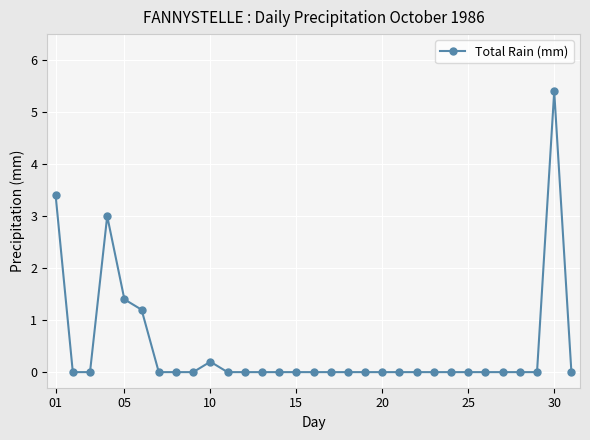

What is the difference between the maximum and minimum values?

5.4